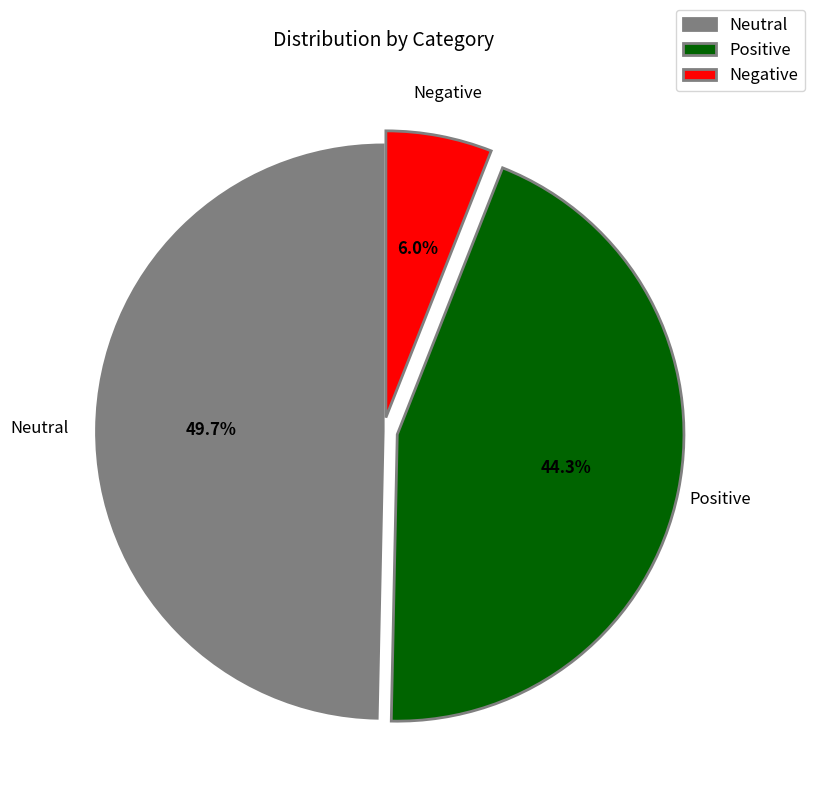

Does any single category account for the majority?

No